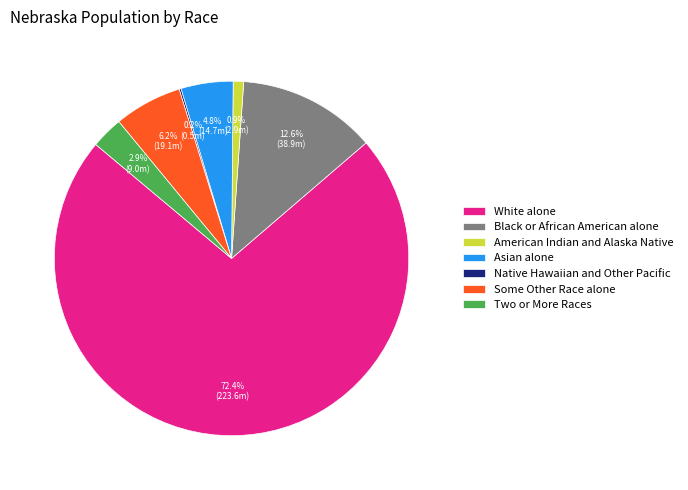

Which has a higher value, Two or More Races or White alone?

White alone